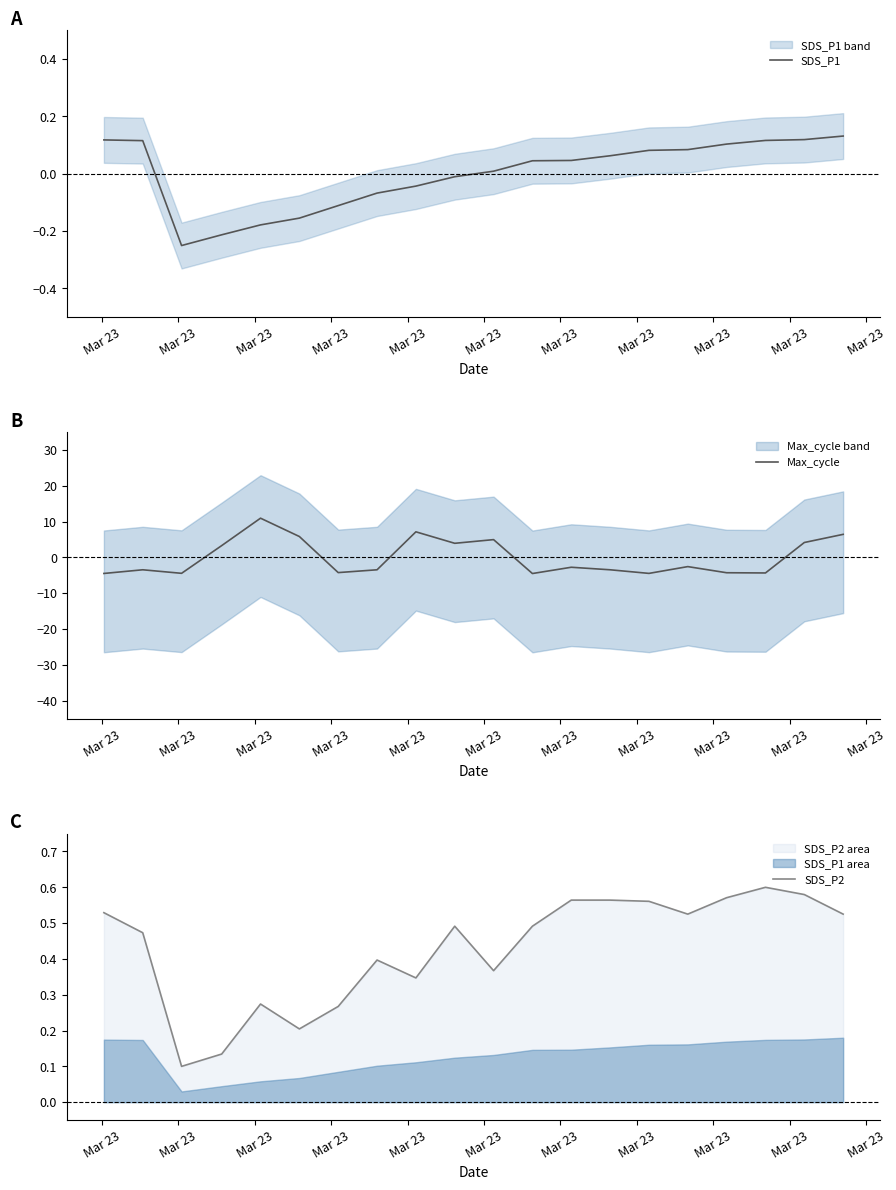

Is this an area chart (filled region under the line)?

No